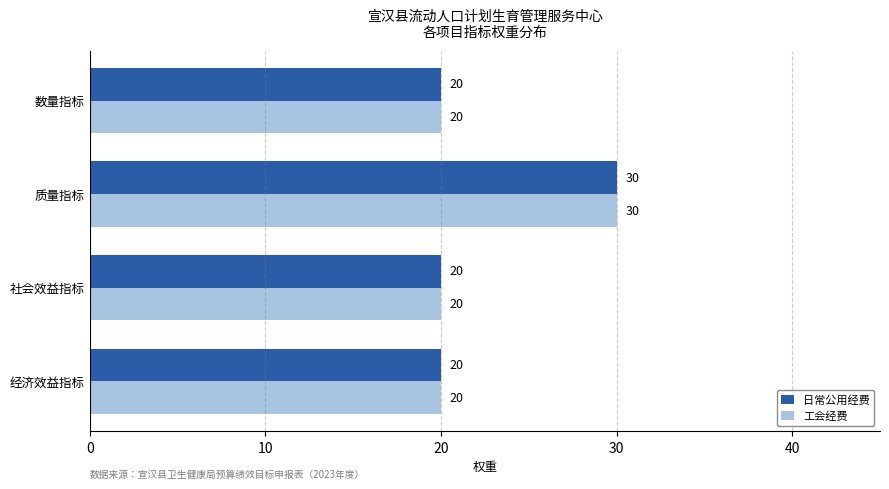

True or false: 工会经费 has a value of 9 at 社会效益指标.

False